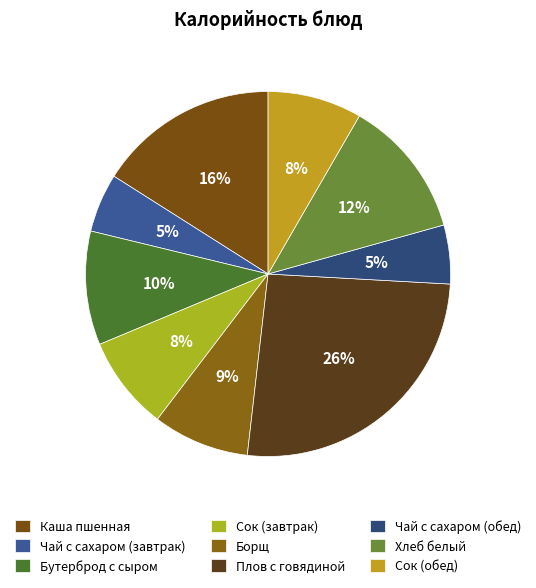

What is the ratio of the value at Чай с сахаром (обед) to the value at Бутерброд с сыром?

0.5